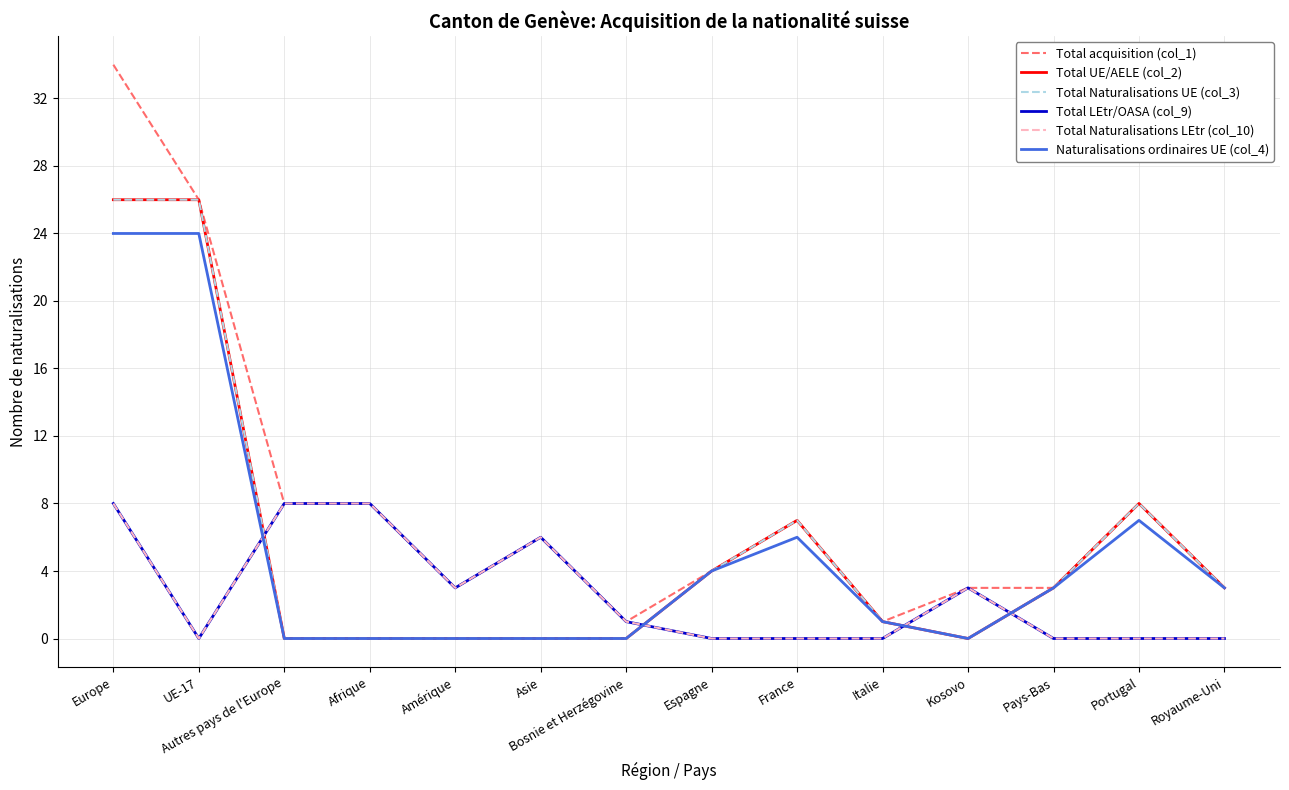

List the series in order of their peak value, highest first.

Total acquisition (col_1), Total UE/AELE (col_2), Total Naturalisations UE (col_3), Naturalisations ordinaires UE (col_4), Total LEtr/OASA (col_9), Total Naturalisations LEtr (col_10)